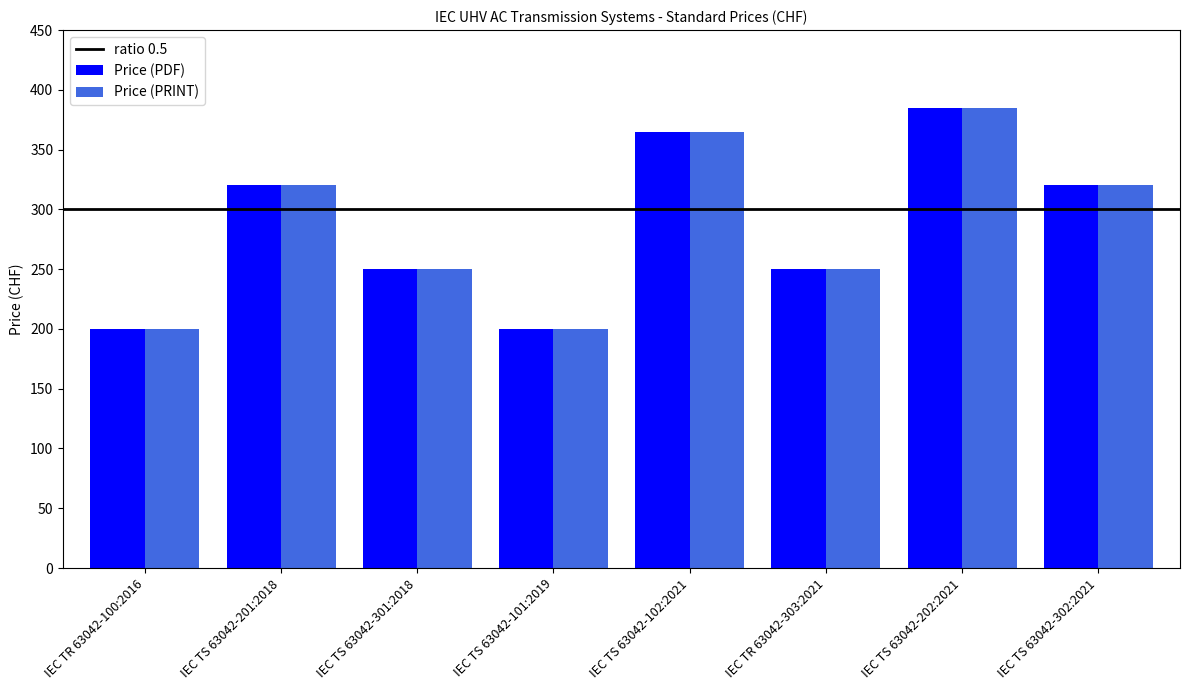

At how many categories does at least one series exceed 265?

4